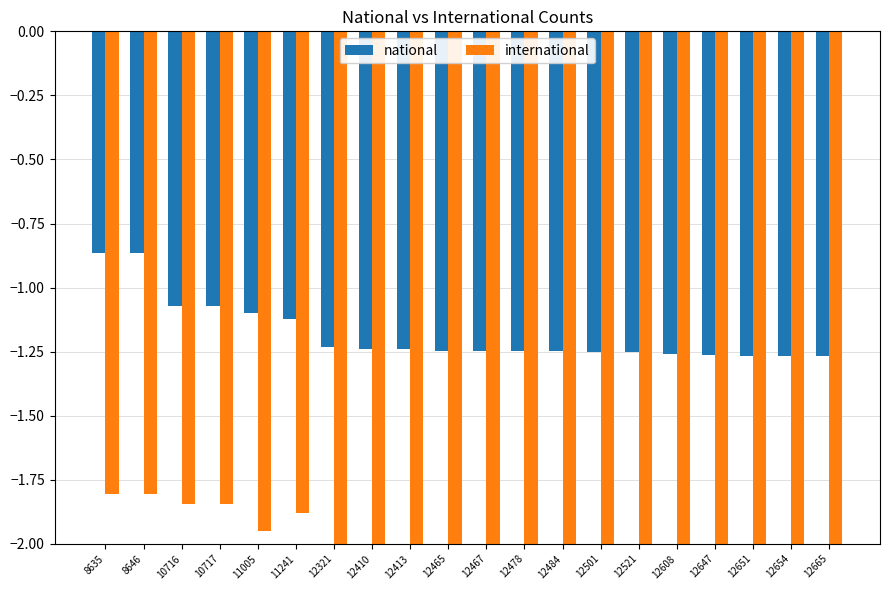

What is the minimum value shown in the chart?

-2.7